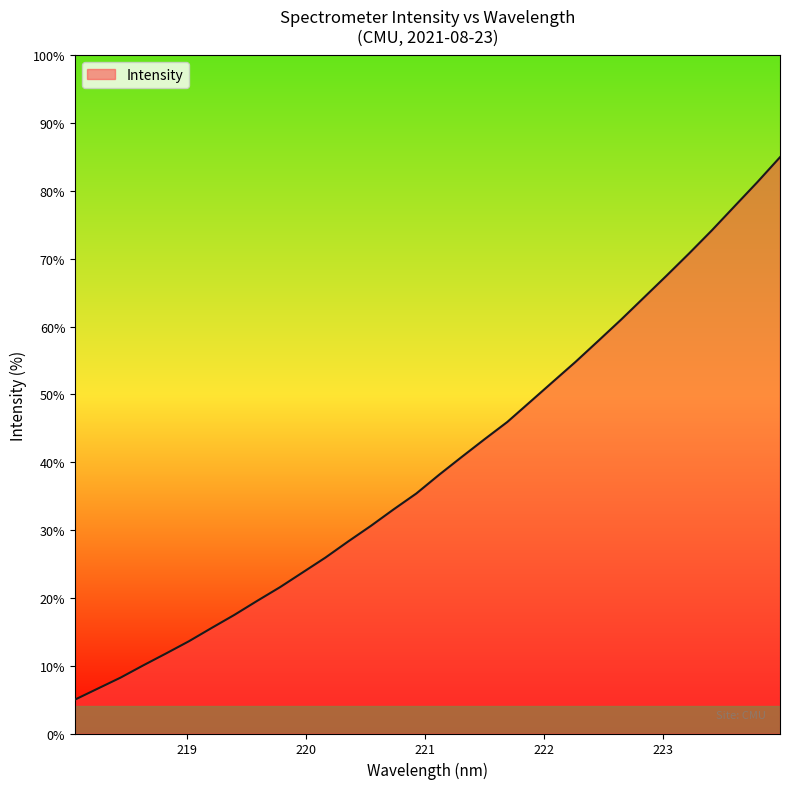

Reading left to right, list all the values displayed in this chart.

5.0	6.6	8.2	10.0	11.8	13.6	15.6	17.5	19.6	21.6	23.8	25.9	28.3	30.6	33.1	35.4	38.2	40.8	43.4	46.0	48.9	51.9	54.8	57.9	61.0	64.3	67.5	70.8	74.2	77.8	81.3	85.0